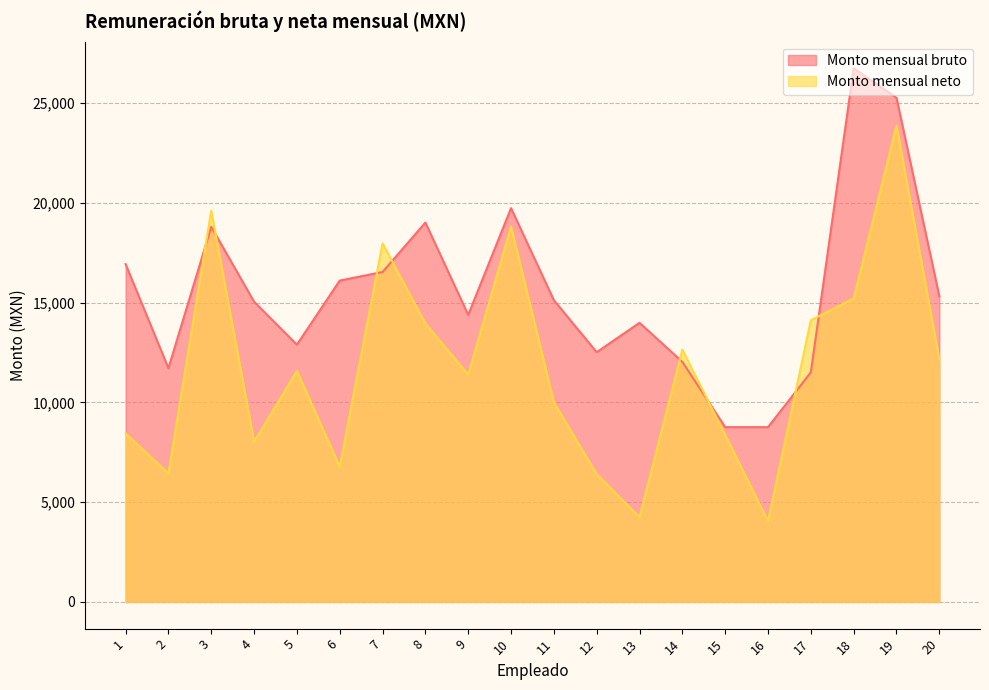

Where does the Monto mensual bruto series first go above 15124?

1